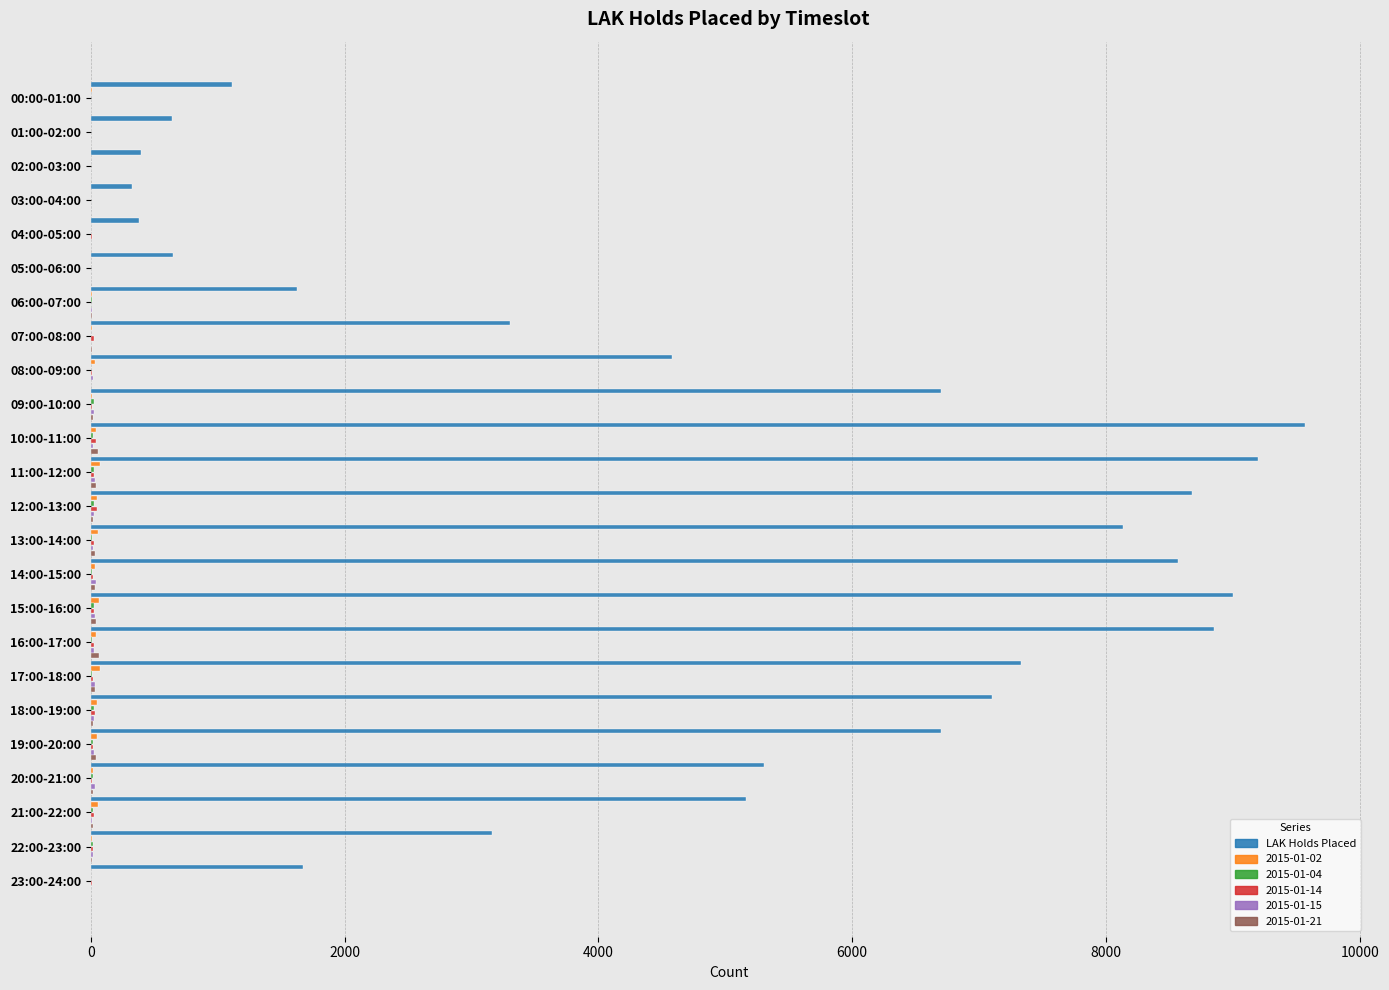

Which label corresponds to the largest value in the chart?

10:00-11:00